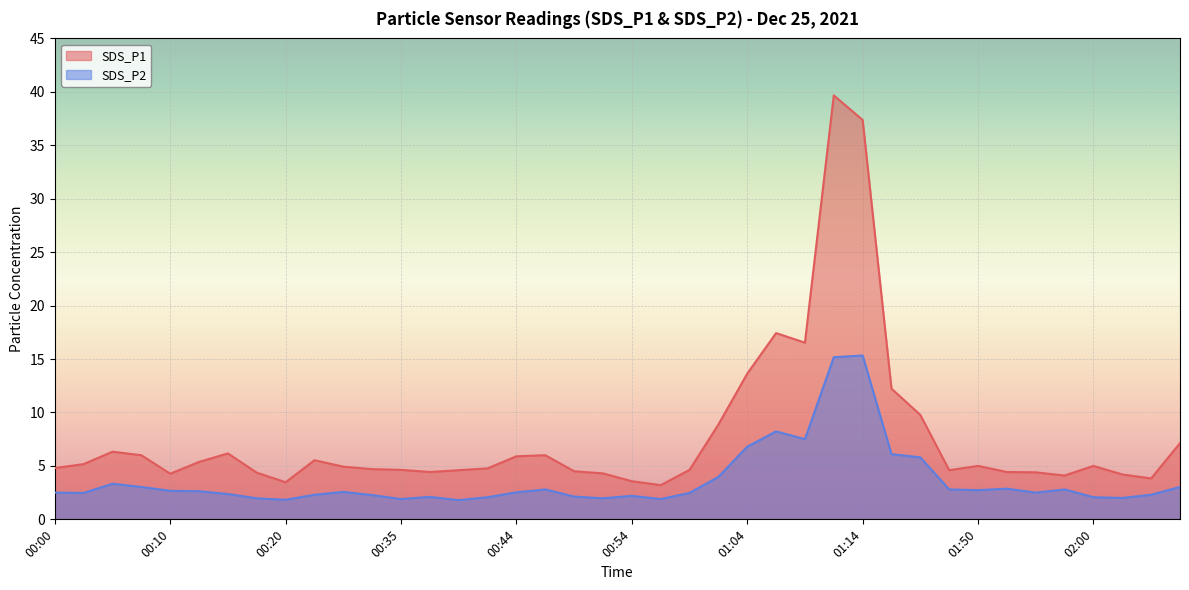

How many categories are shown in the chart?

40